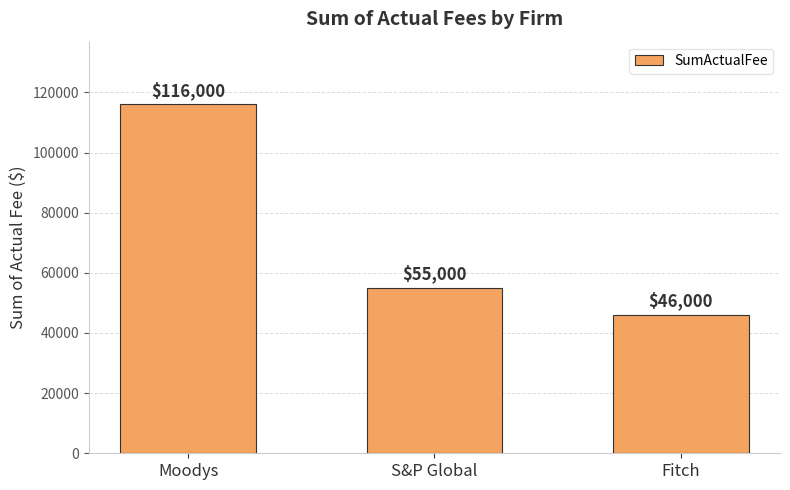

What position from the left is Fitch?

3